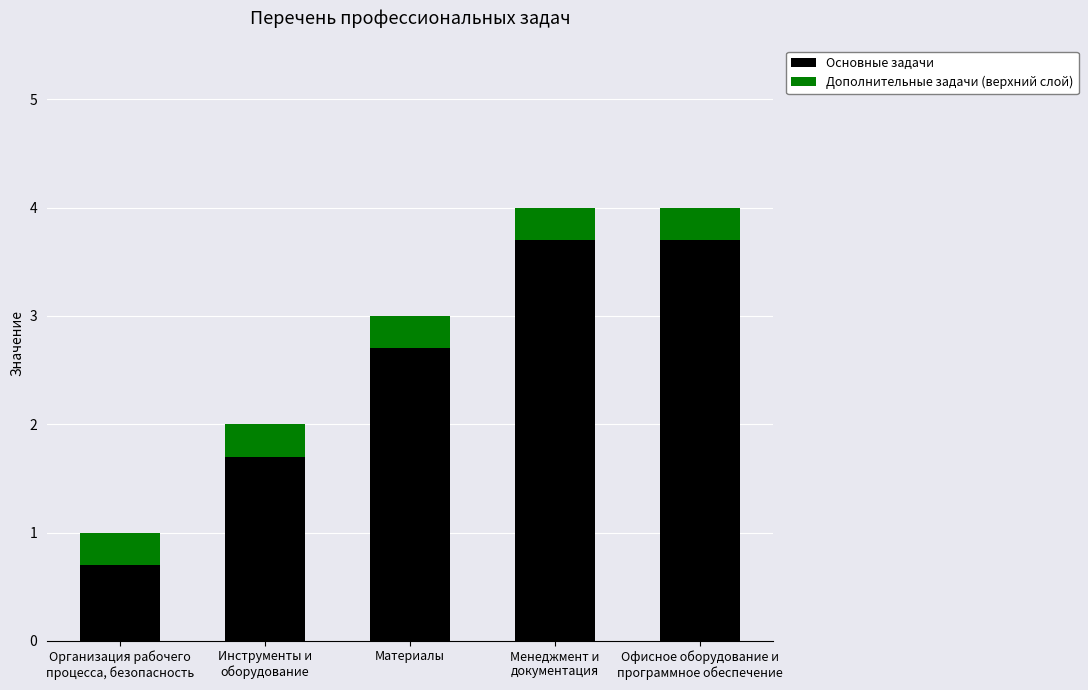

True or false: Основные задачи has a value of 3.7 at Менеджмент и
документация.

True